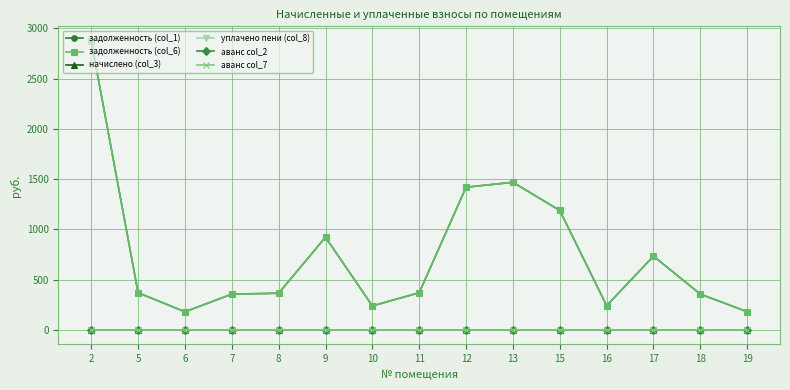

Reading left to right, list all the values displayed in this chart.

задолженность (col_1): 2=2877.4	5=369.1	6=179.4	7=355.1	8=364.3	9=921.9	10=238.1	11=369.1	12=1419.6	13=1468.7	15=1188.2	16=240.8	17=733.2	18=355.1	19=180.1
задолженность (col_6): 2=2877.4	5=369.1	6=179.4	7=355.1	8=364.3	9=921.9	10=238.1	11=369.1	12=1419.6	13=1468.7	15=1188.2	16=240.8	17=733.2	18=355.1	19=180.1
начислено (col_3): 2=0.0	5=0.0	6=0.0	7=0.0	8=0.0	9=0.0	10=0.0	11=0.0	12=0.0	13=0.0	15=0.0	16=0.0	17=0.0	18=0.0	19=0.0
уплачено пени (col_8): 2=0.0	5=0.0	6=0.0	7=0.0	8=0.0	9=0.0	10=0.0	11=0.0	12=0.0	13=0.0	15=0.0	16=0.0	17=0.0	18=0.0	19=0.0
аванс col_2: 2=0.0	5=0.0	6=0.0	7=0.0	8=0.0	9=0.0	10=0.0	11=0.0	12=0.0	13=0.0	15=0.0	16=0.0	17=0.0	18=0.0	19=0.0
аванс col_7: 2=0.0	5=0.0	6=0.0	7=0.0	8=0.0	9=0.0	10=0.0	11=0.0	12=0.0	13=0.0	15=0.0	16=0.0	17=0.0	18=0.0	19=0.0